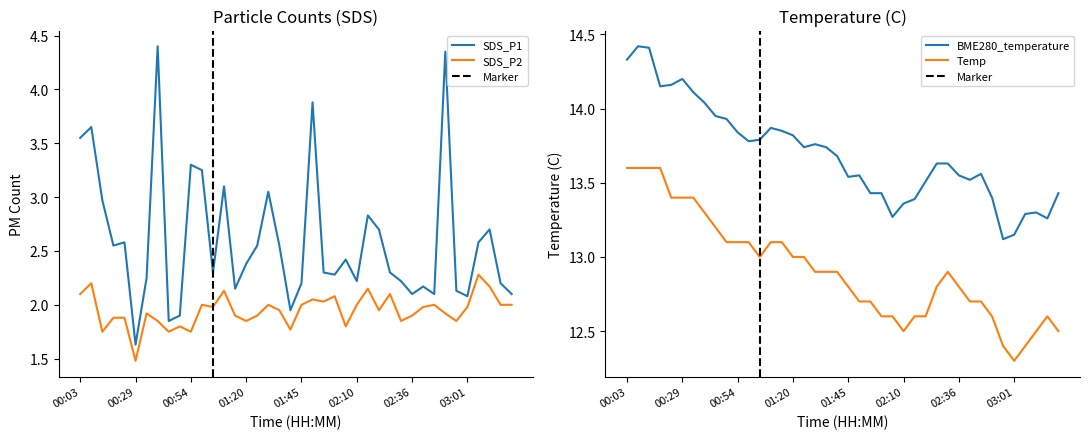

True or false: SDS_P2 and SDS_P1 intersect in this chart.

False